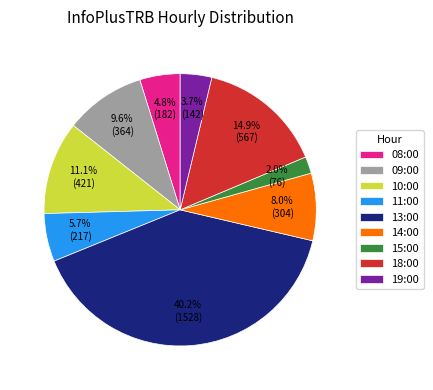

What is the smallest slice in the pie chart?

15:00